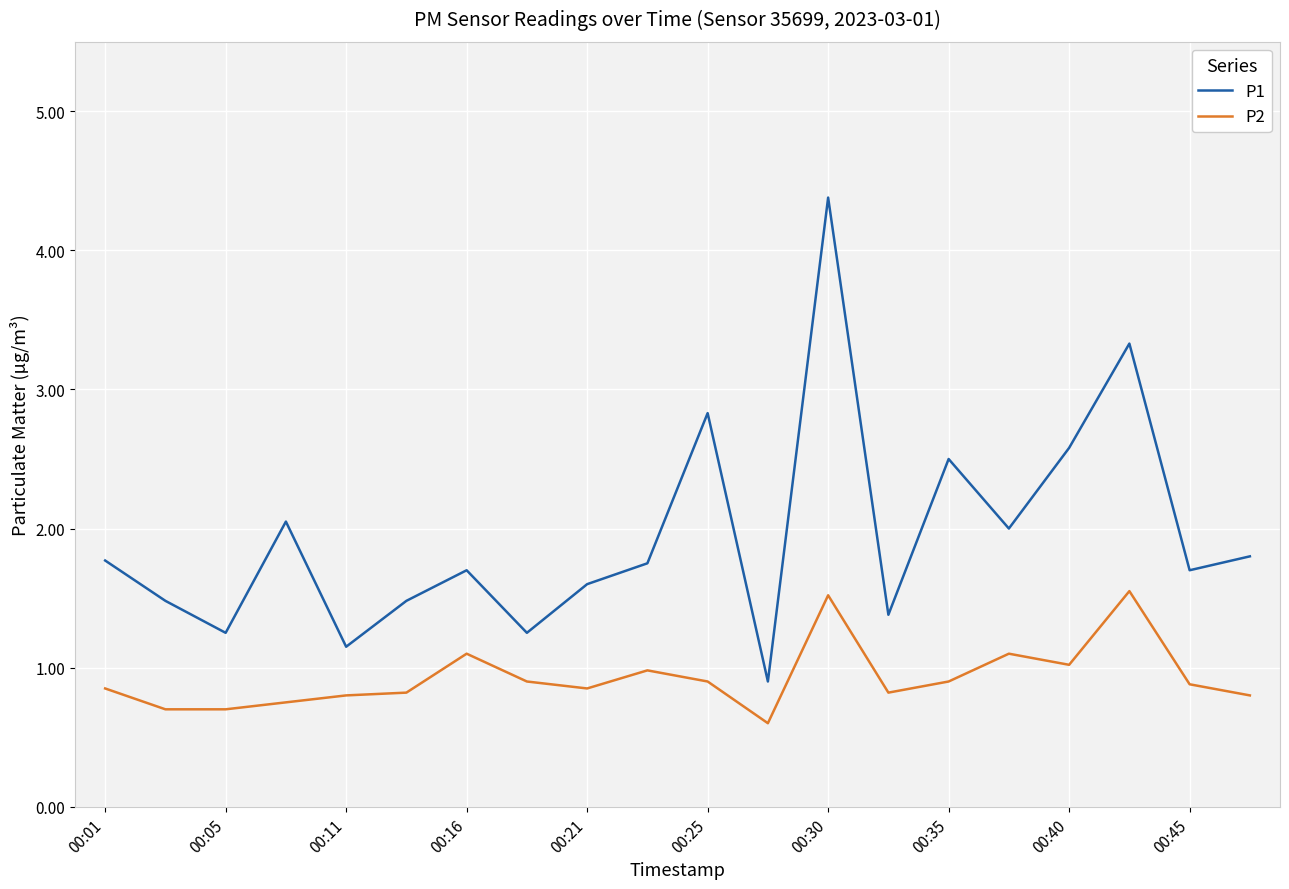

Which series has the largest total across all categories?

P1